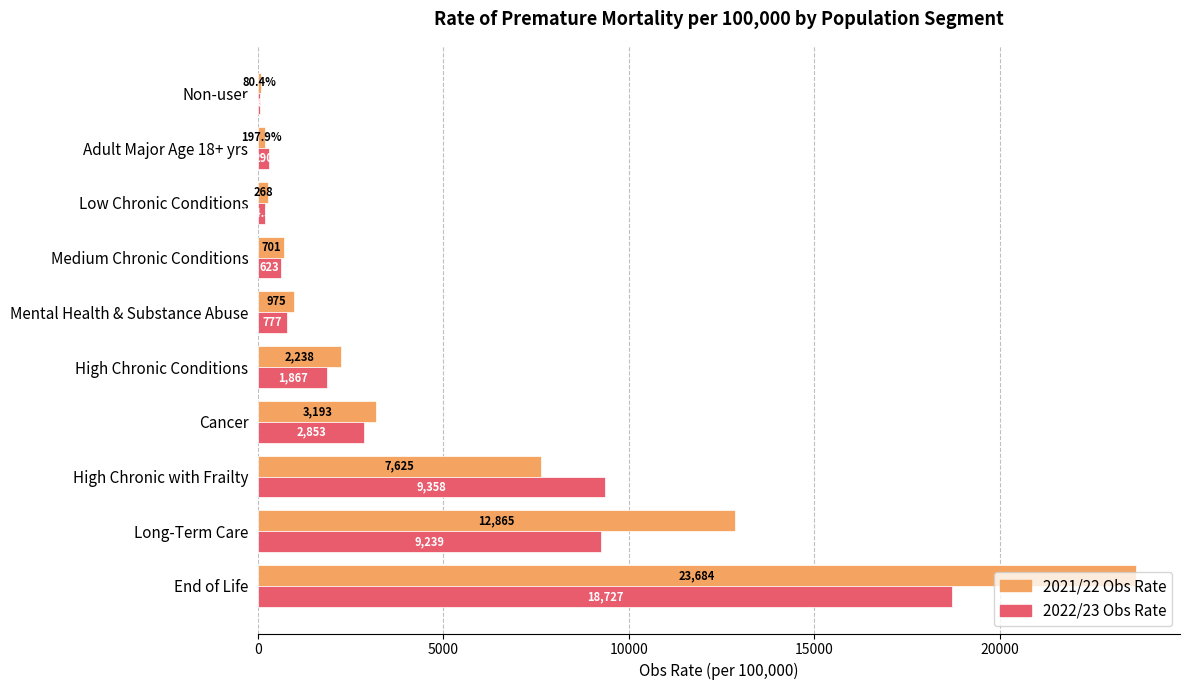

How many data points in 2021/22 Obs Rate are above 2238?

5